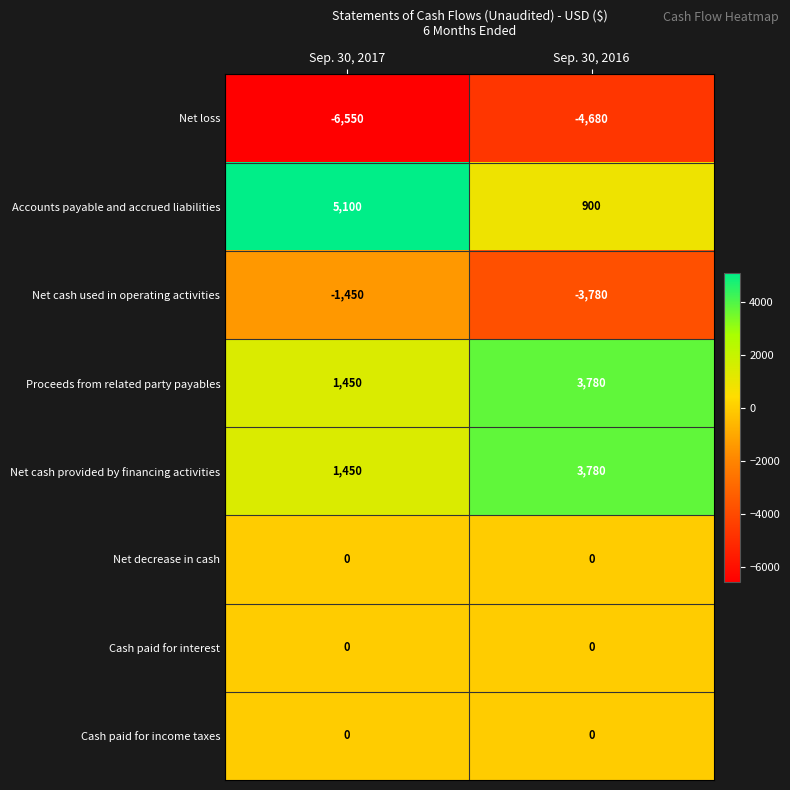

Read the Net cash used in operating activities value at Sep. 30, 2016, to the nearest 50.

-3800